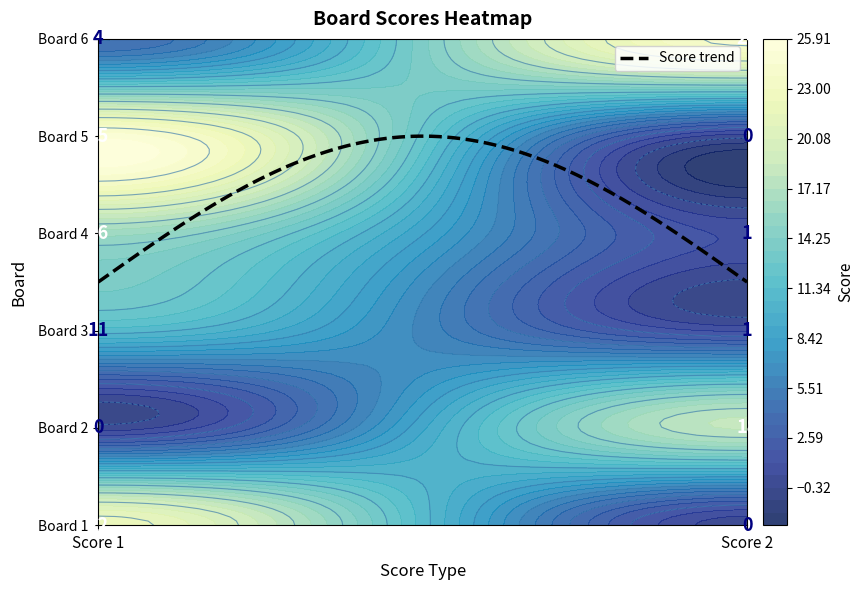

Is it true that Stucchi Stefano equals 11 at 5?

False